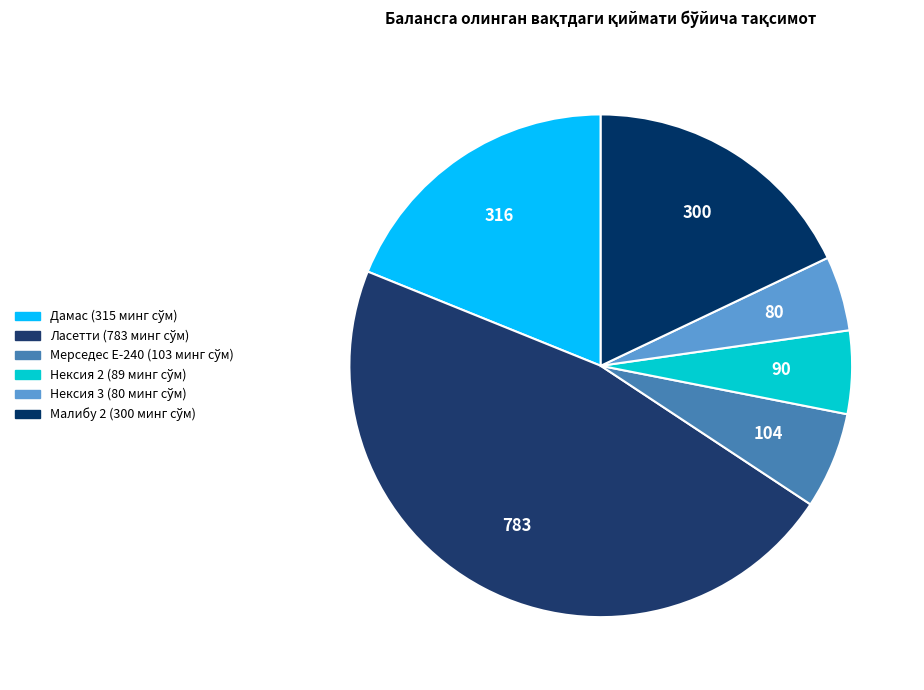

Approximately how many times larger is the value at Ласетти compared to Нексия 2?

8.7